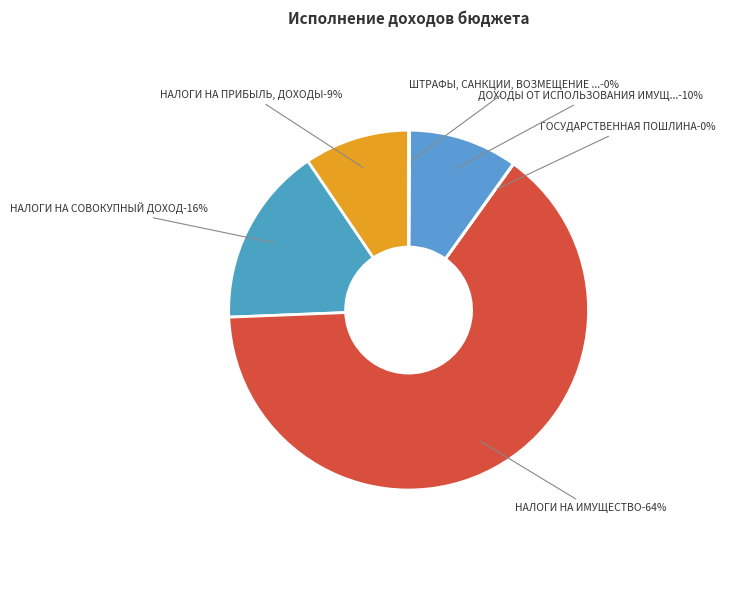

What is the change in value from НАЛОГИ НА ПРИБЫЛЬ, ДОХОДЫ to НАЛОГИ НА СОВОКУПНЫЙ ДОХОД?

+77910.4